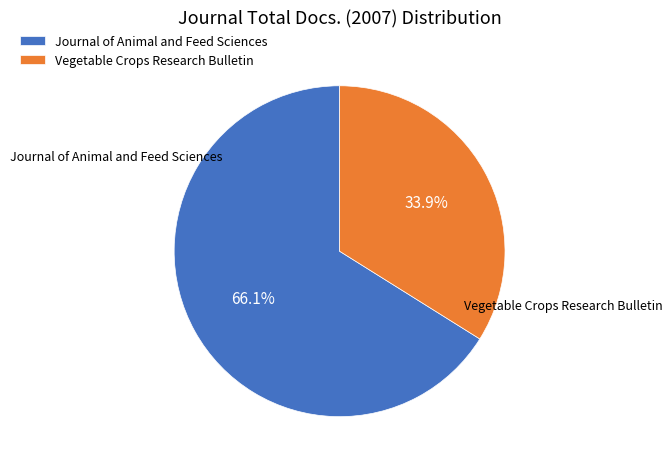

Rank the categories by value from highest to lowest.

Journal of Animal and Feed Sciences, Vegetable Crops Research Bulletin